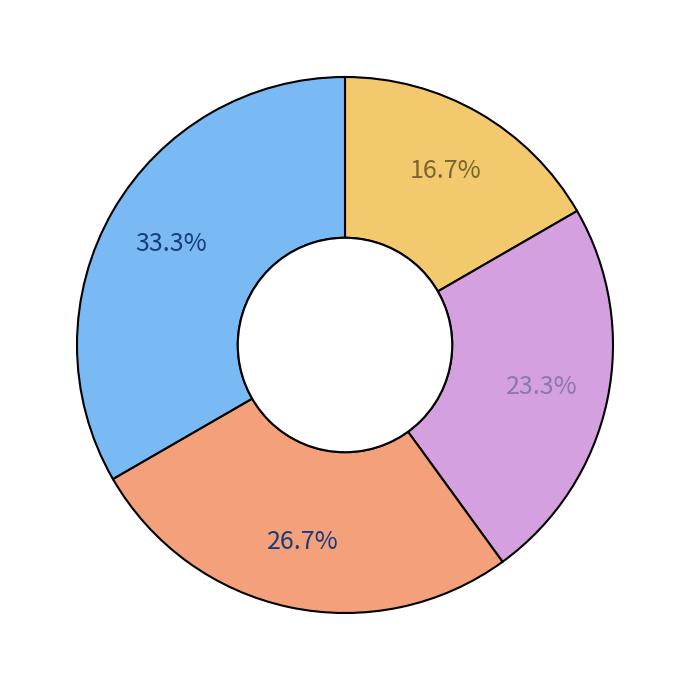

Is there a majority slice in this chart?

No